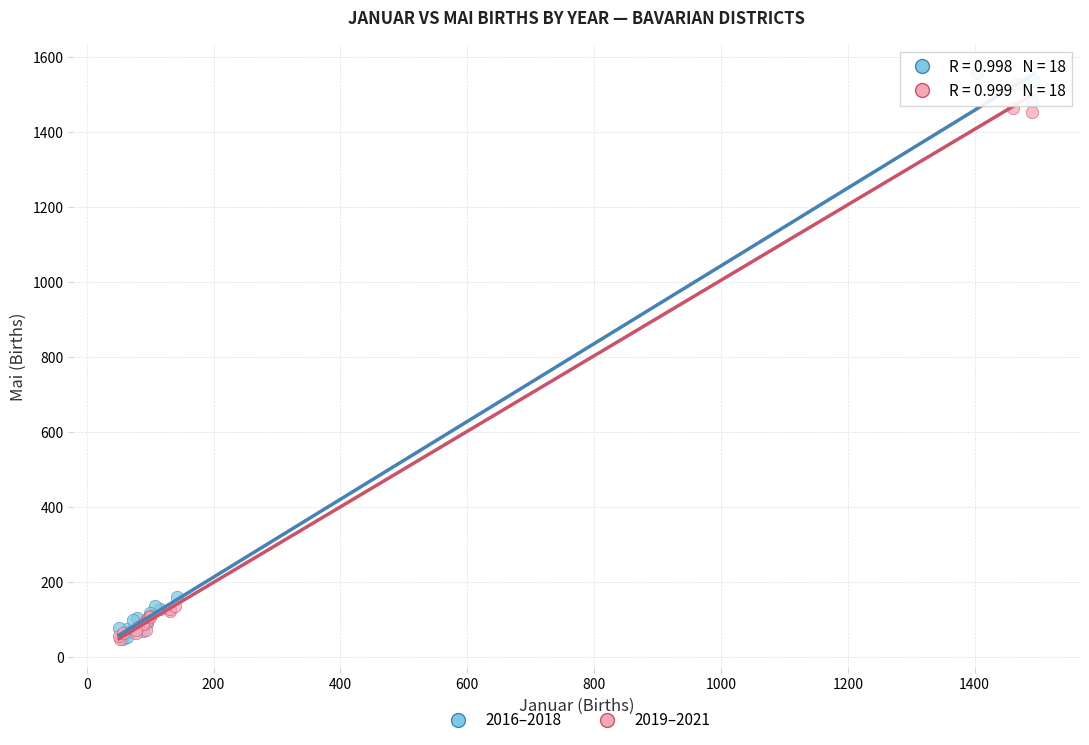

Which series has the largest Y range (max minus min)?

2016–2018